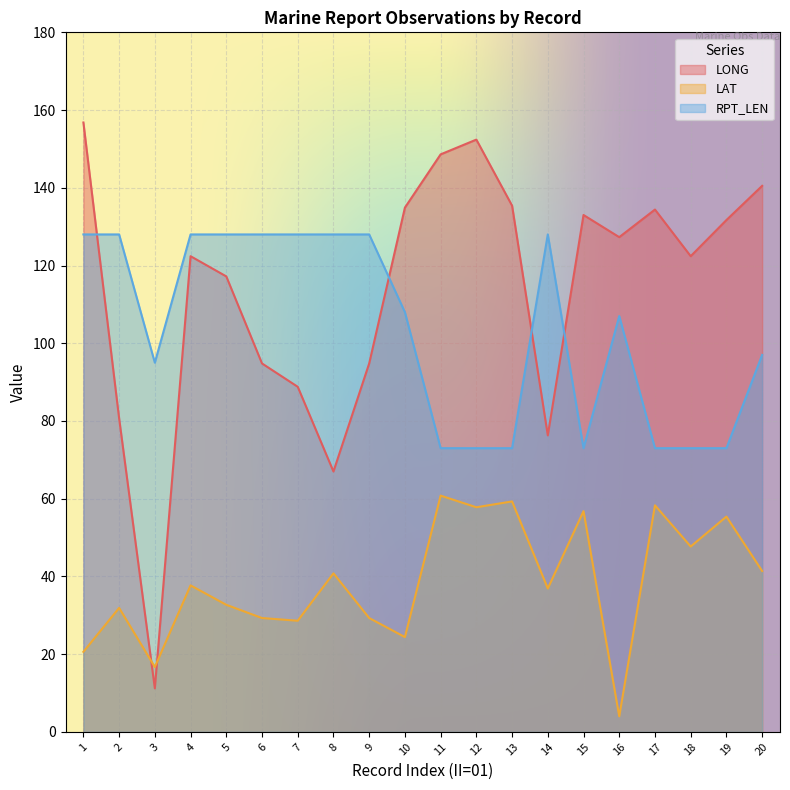

Where does the RPT_LEN series first go above 108?

1